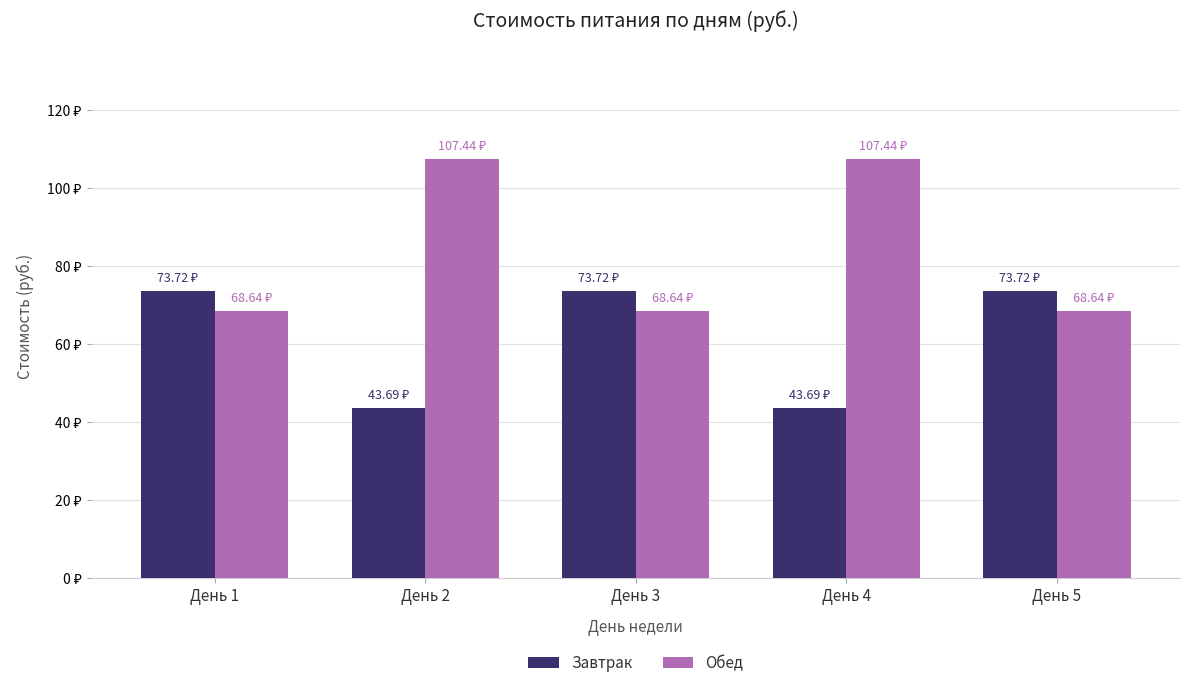

Are the bars grouped side by side (vs. stacked)?

Yes